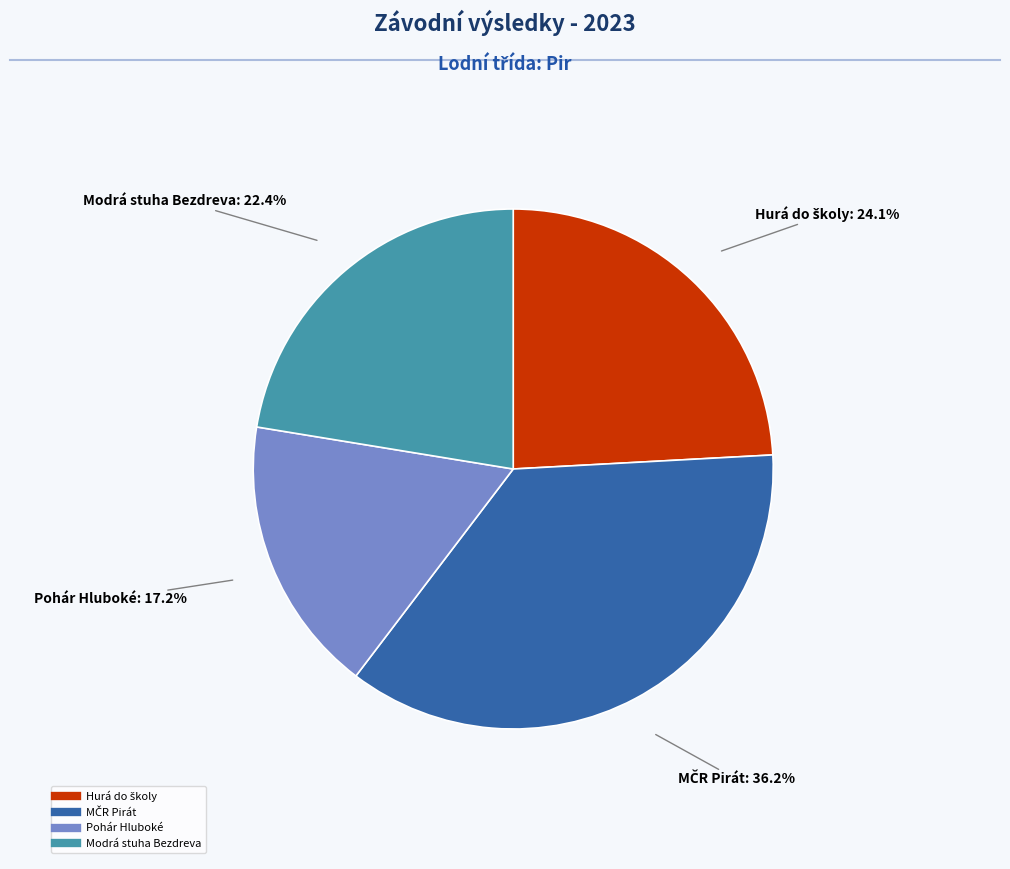

Does any single category account for the majority?

No